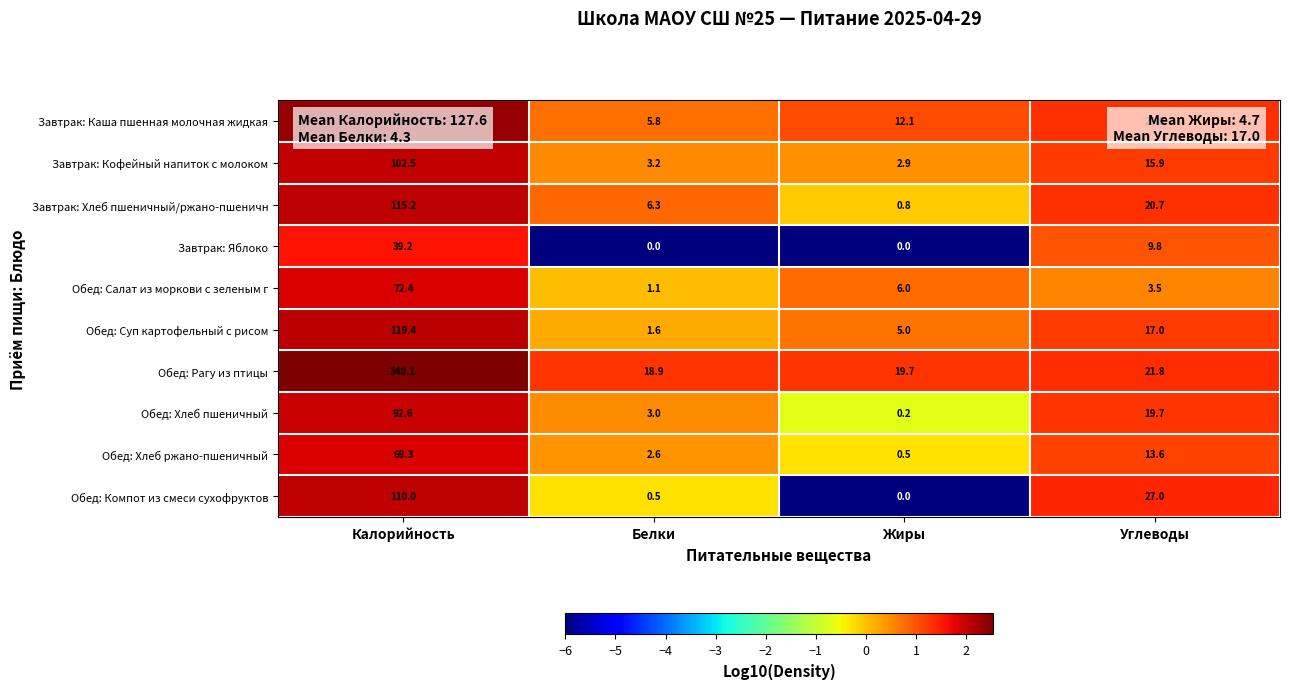

What is the difference between the second highest and minimum values in the Обед: Салат из моркови с зеленым г series?

4.9